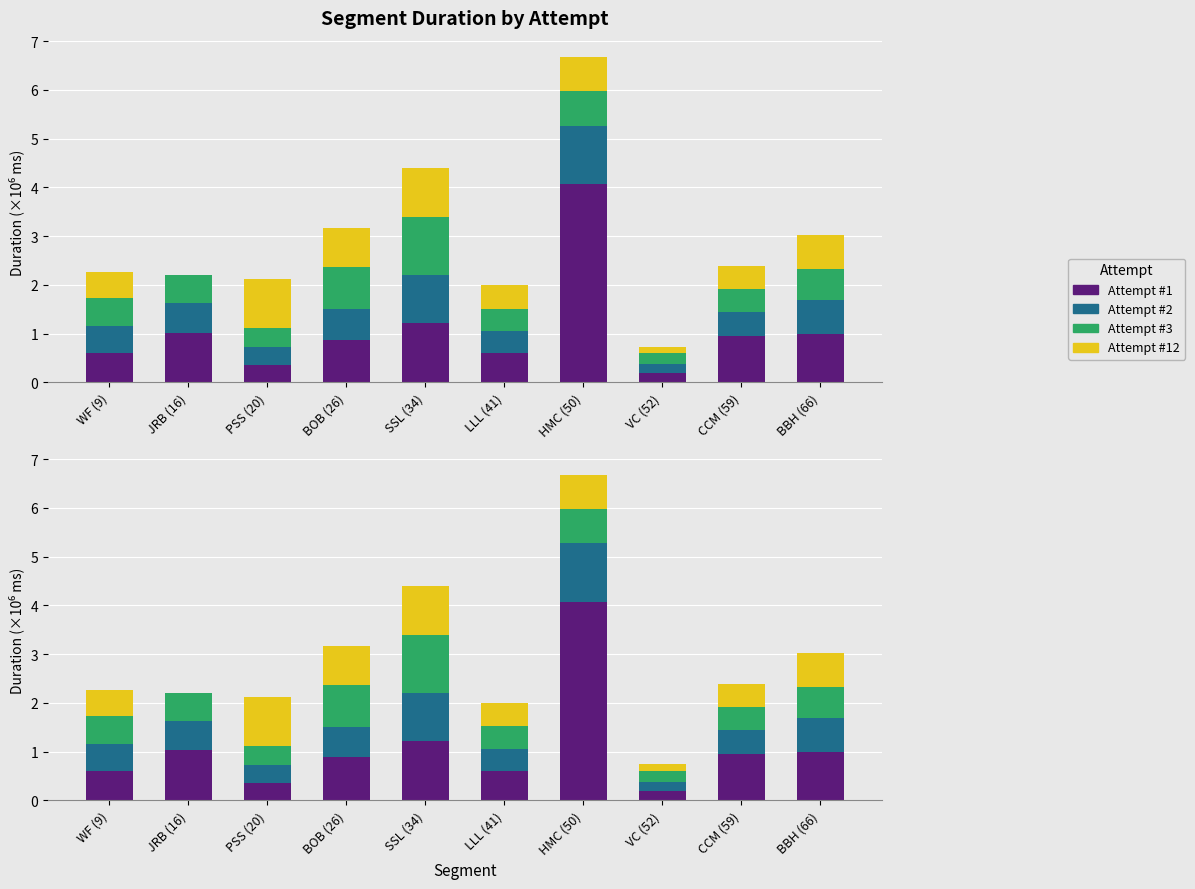

Where is Attempt #2 nearest to the value 0?

VC (52)